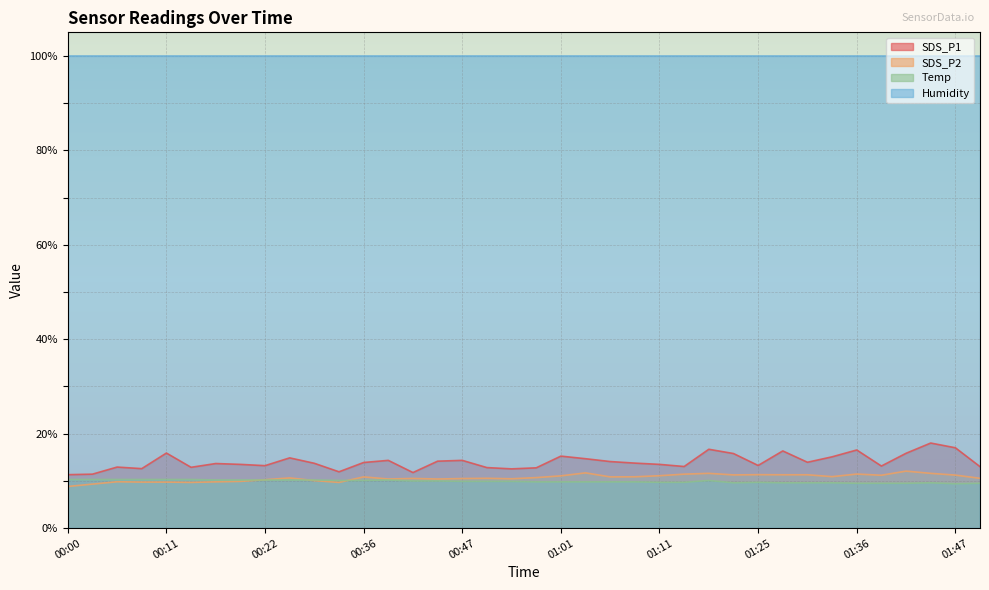

True or false: Humidity and Temp intersect in this chart.

False